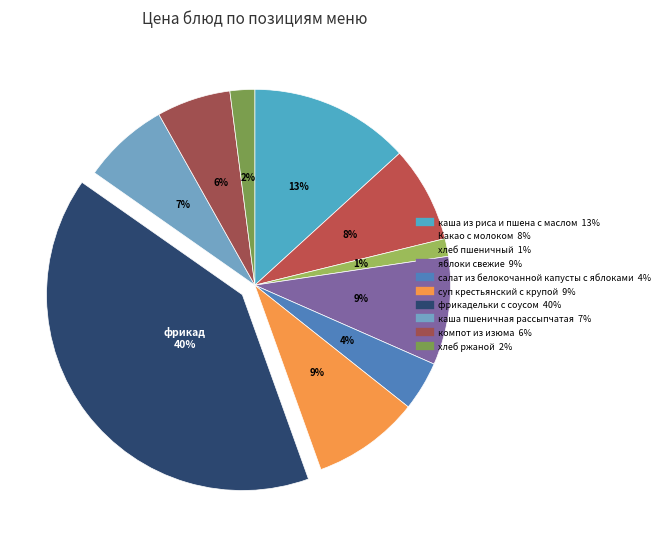

Count the number of slices in the pie.

10